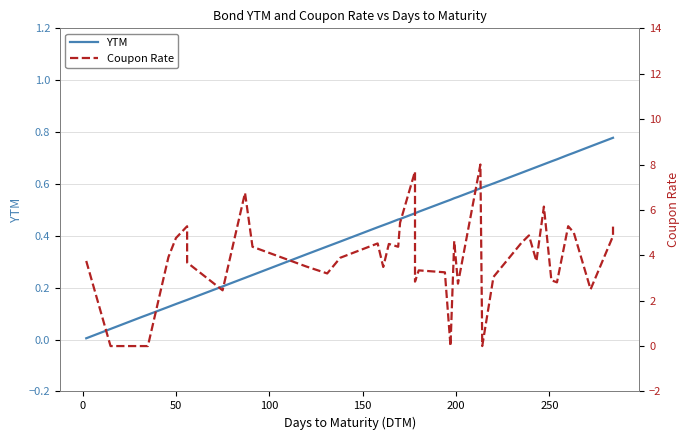

True or false: Coupon Rate has more than 2 points higher than both neighbors.

True